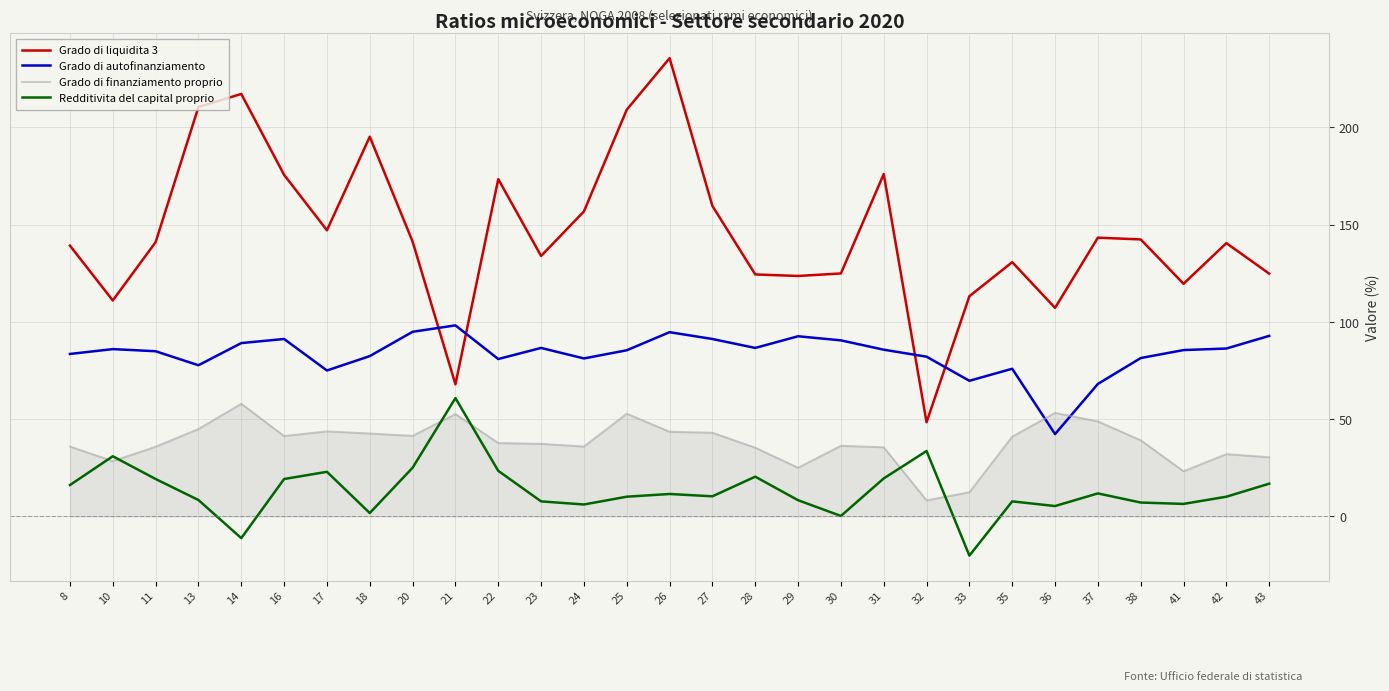

What is the maximum value for Grado di finanziamento proprio?

57.9